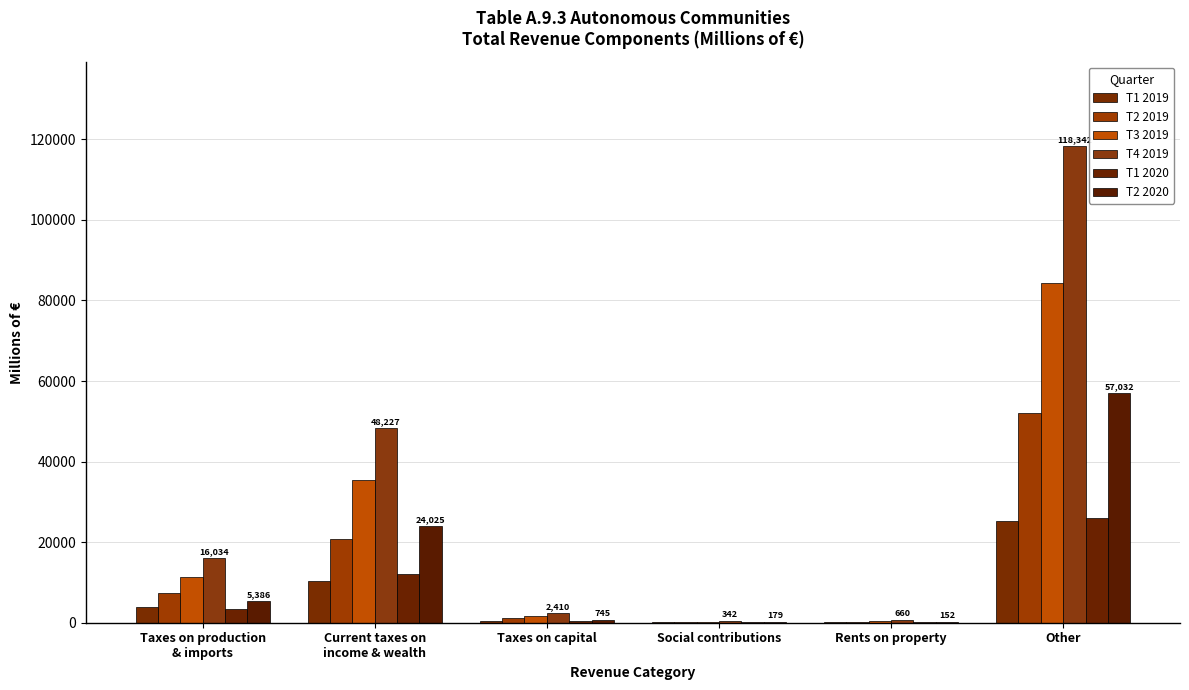

Which series has the widest spread of values?

T4 2019